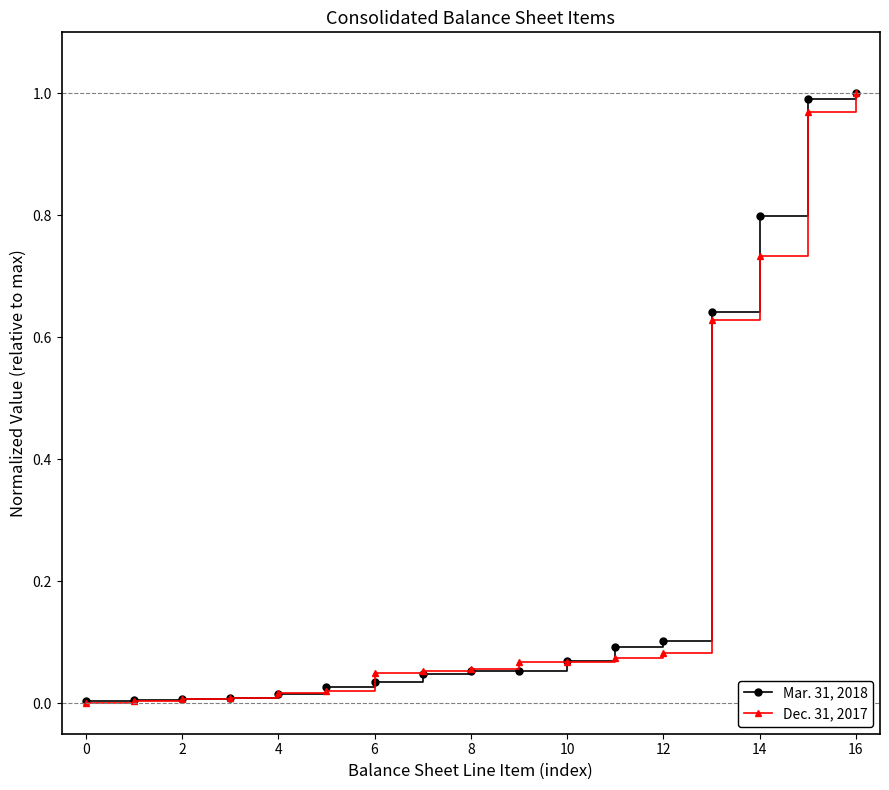

What is the difference between the second highest and second lowest values in the Dec. 31, 2017 series?

1.0